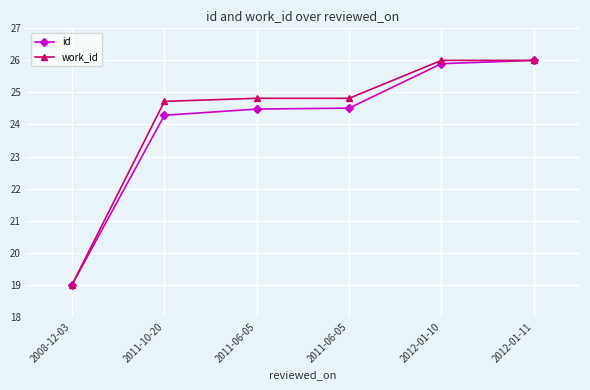

Read the id value at 2011-06-05.

24.5